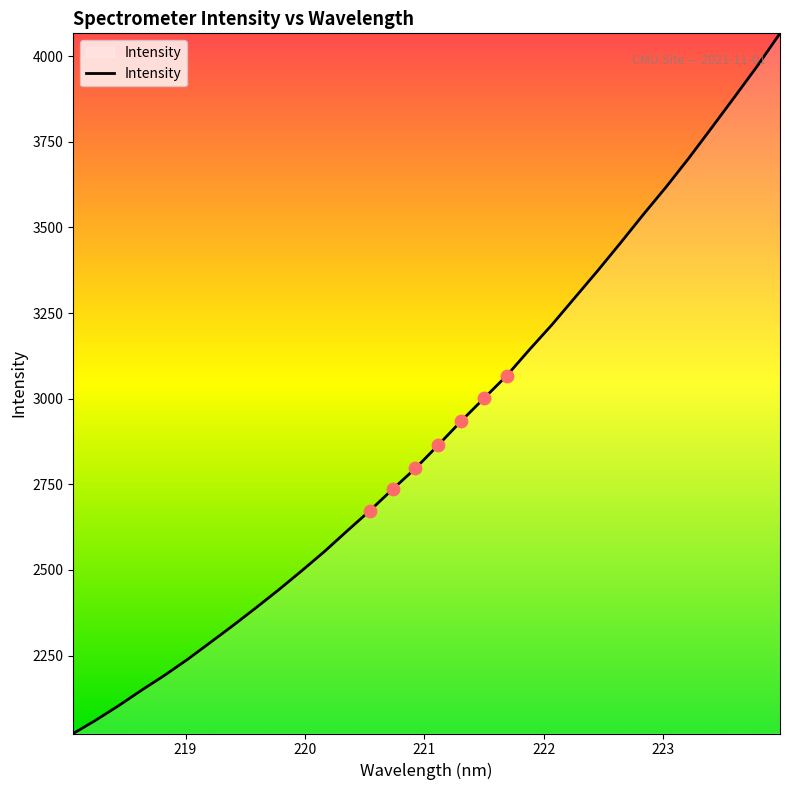

What is the difference between the maximum and minimum values?

2044.4